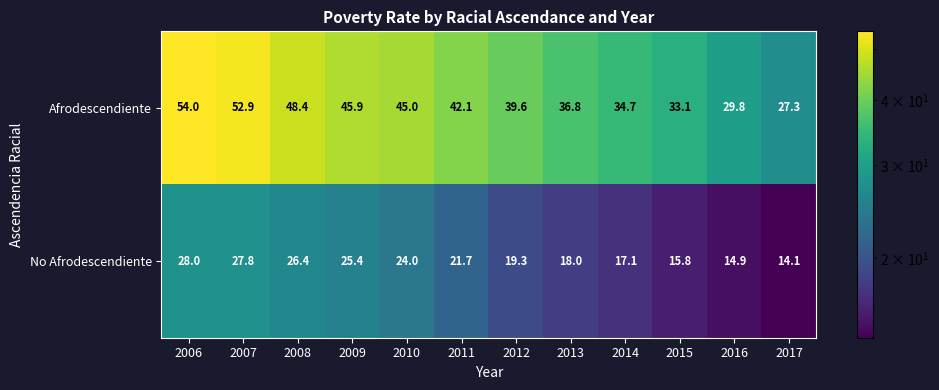

Where does the Afrodescendiente series first go above 42?

2006